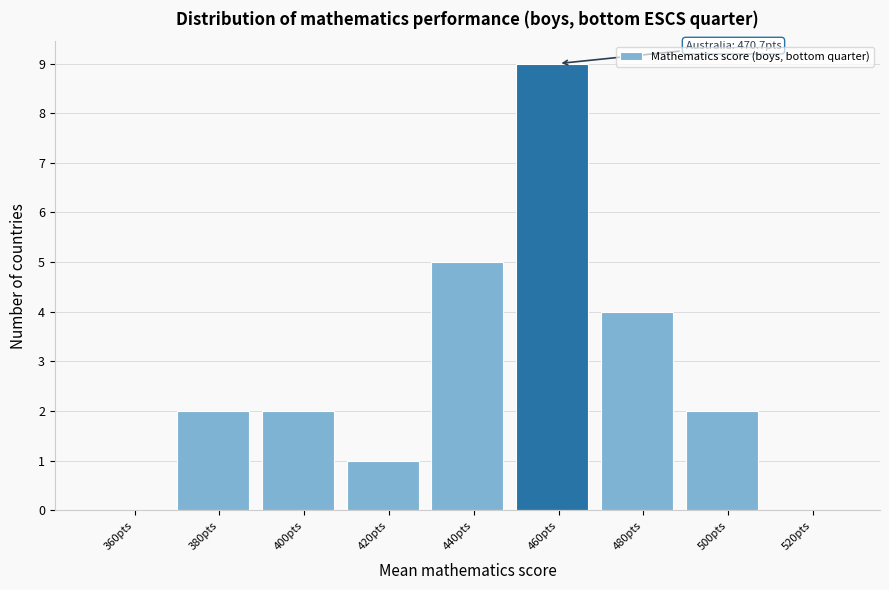

Reading left to right, what are all the values shown in this chart?

360pts=0	380pts=2	400pts=2	420pts=1	440pts=5	460pts=9	480pts=4	500pts=2	520pts=0